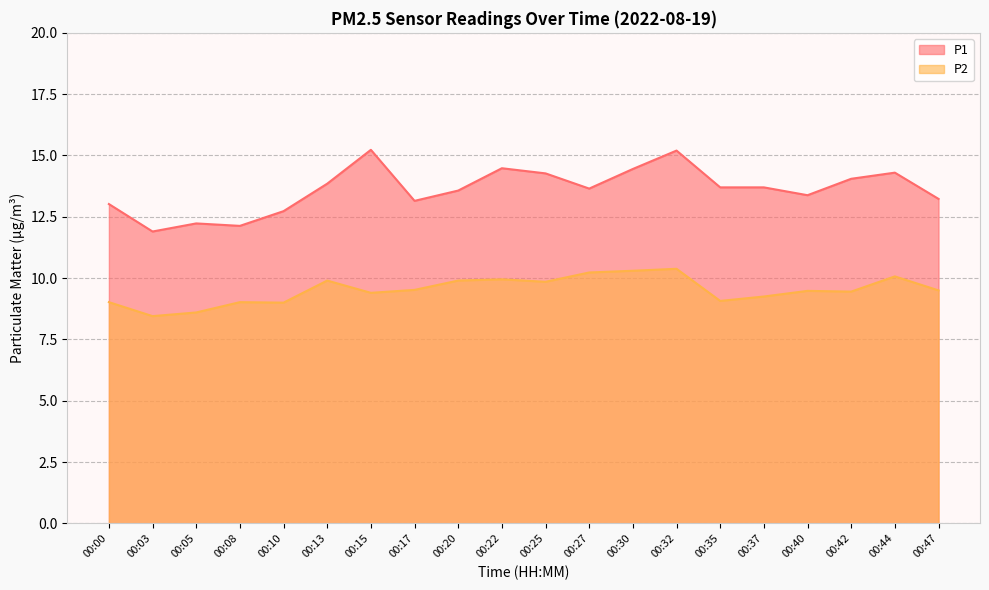

How many lines are shown in the chart?

2